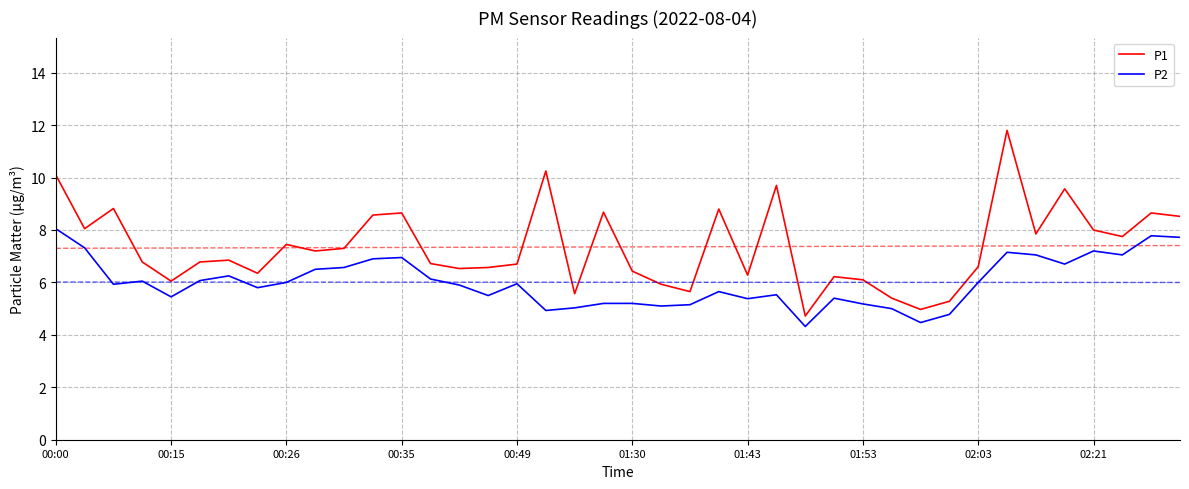

Which series has the largest range (max minus min)?

P1